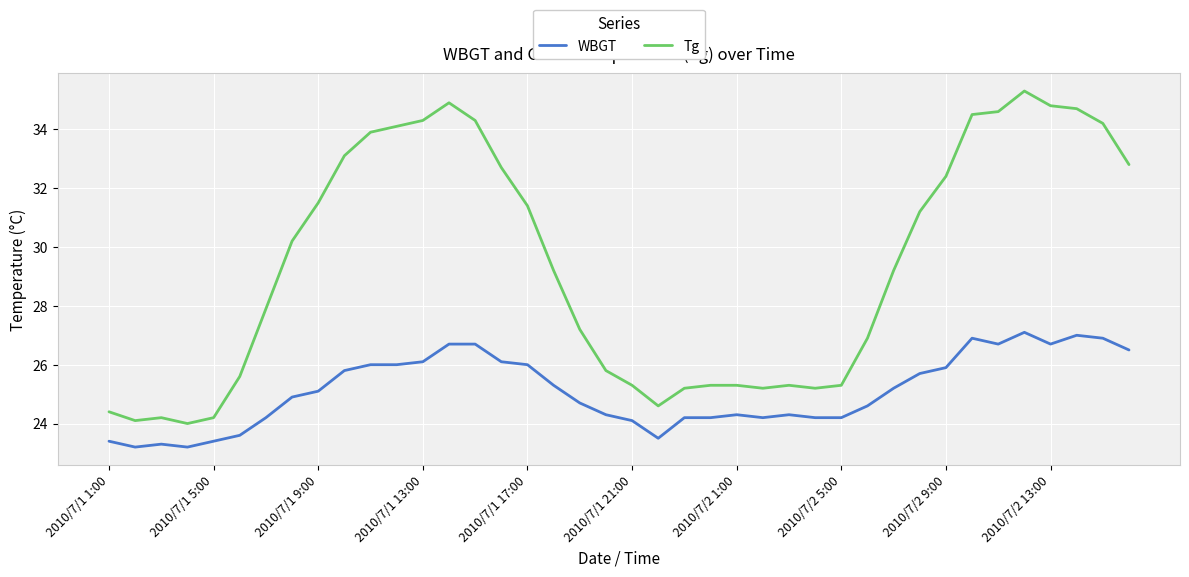

What is the smallest value displayed?

23.2